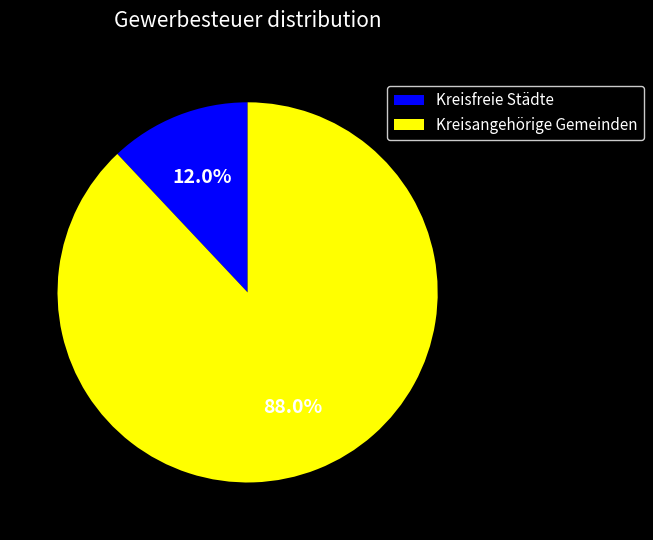

True or false: Kreisfreie Städte accounts for 24% of the total.

False